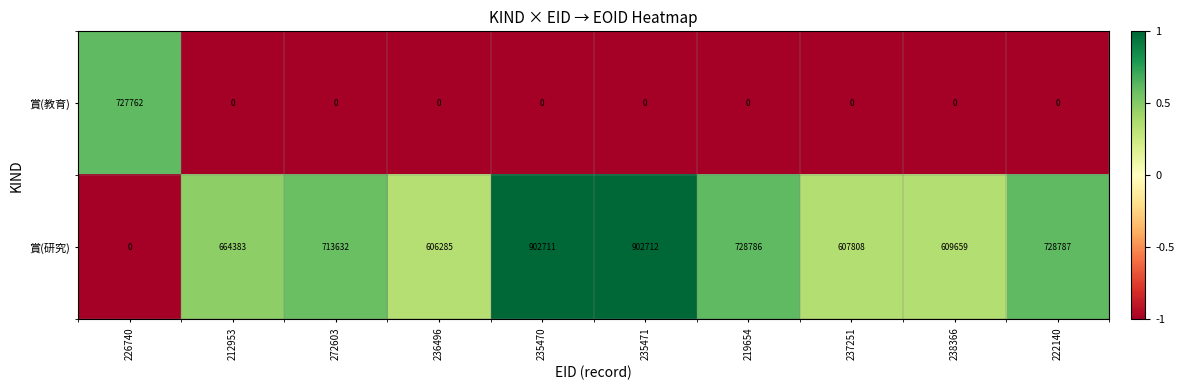

Which category has the lowest value in the 賞(研究) series?

226740